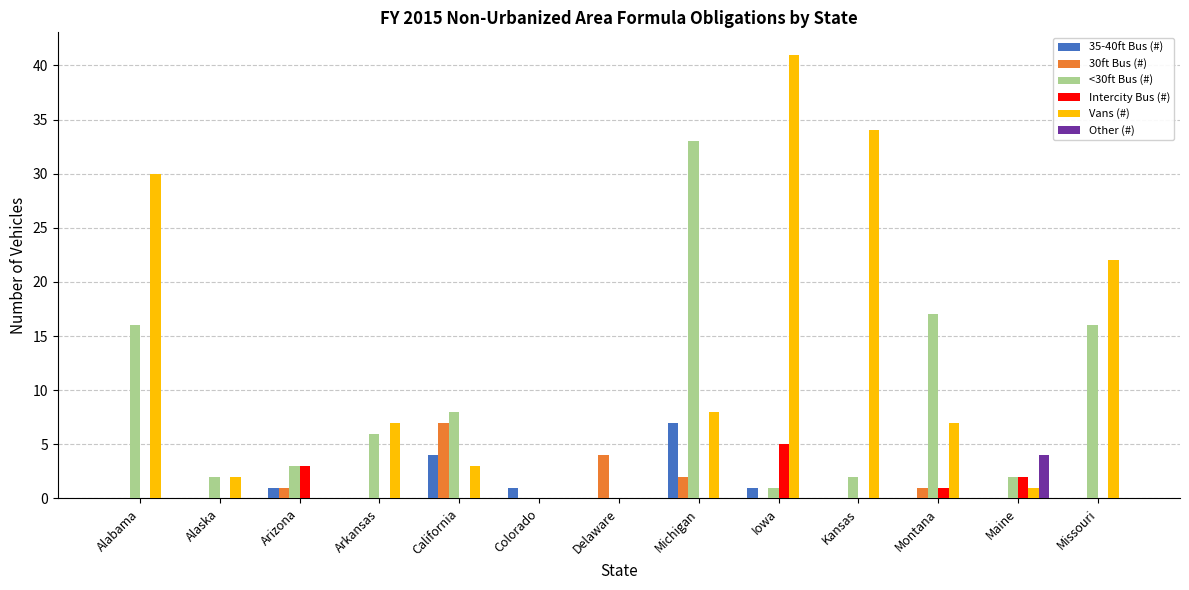

The value of 35-40ft Bus (#) at Montana is 0. True or false?

True